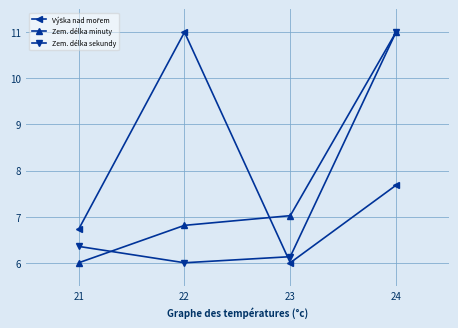

Is it true that Zem. délka minuty equals 11.0 at 24?

True